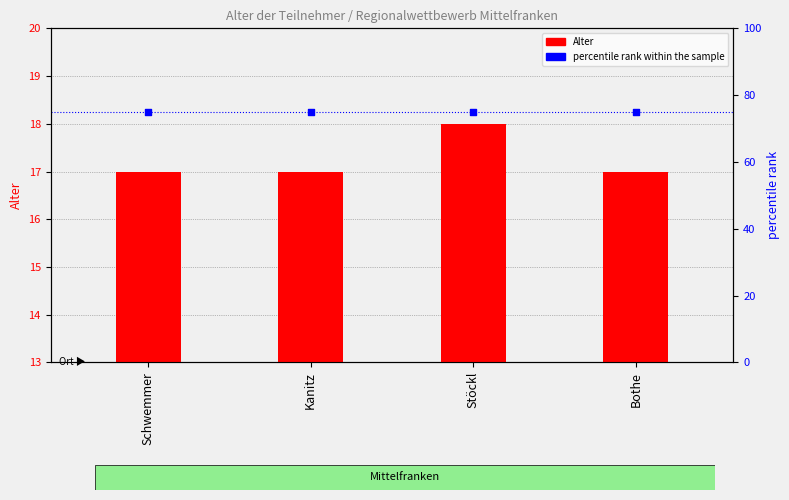

Which series has the widest spread of Y values?

Alter